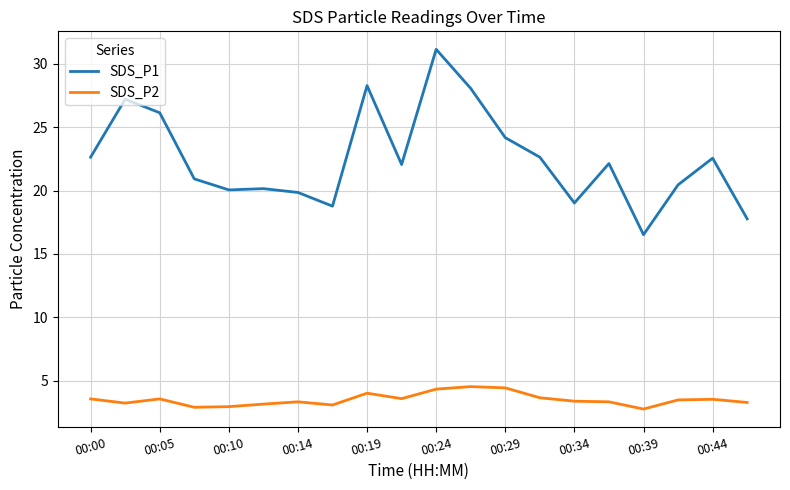

What is the minimum value for SDS_P1?

16.5